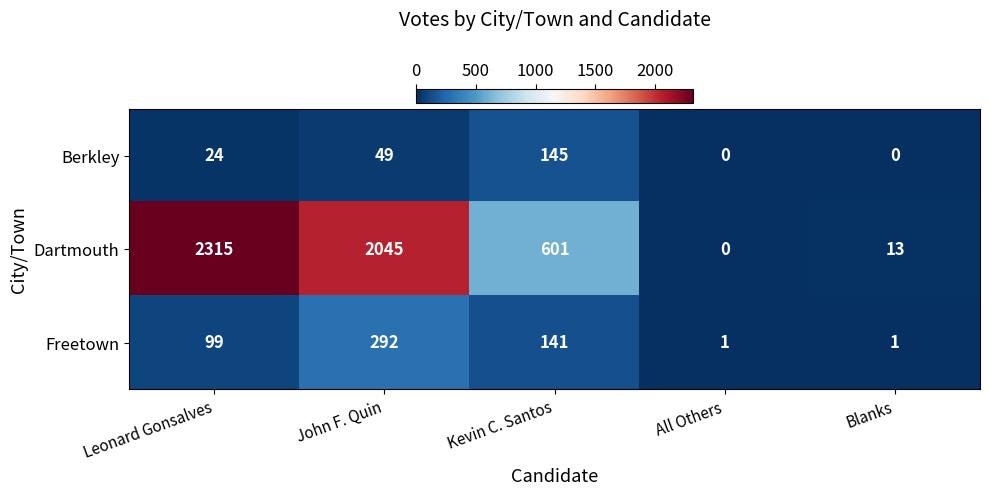

At Leonard Gonsalves, list the series in order from largest to smallest.

Dartmouth, Freetown, Berkley